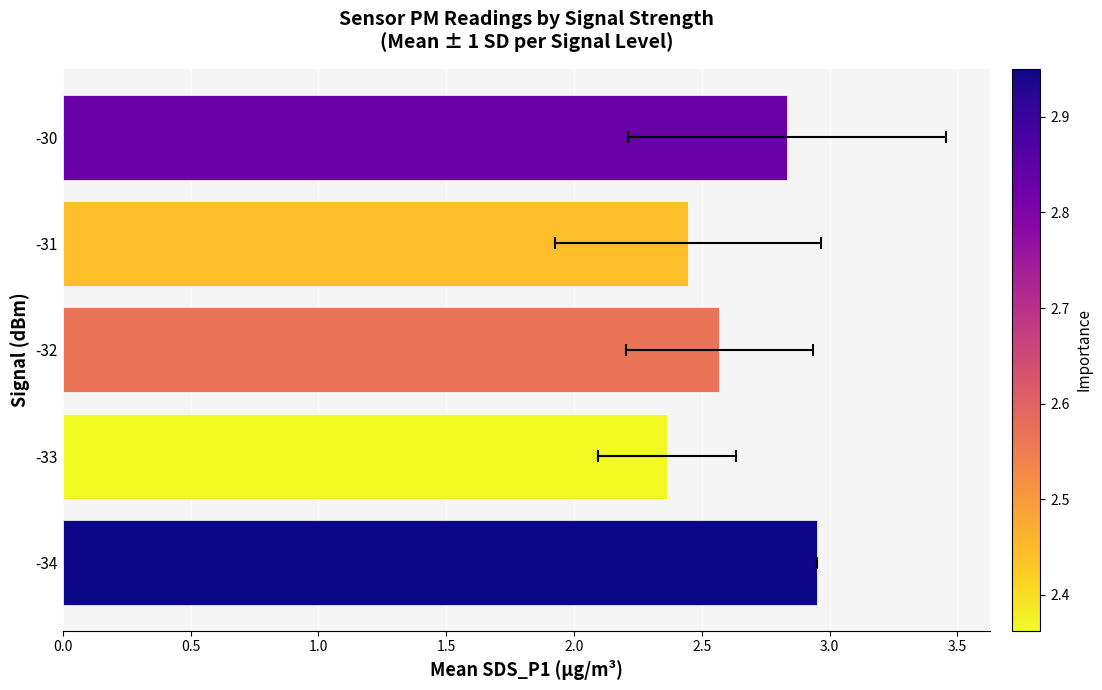

Are the bars horizontal?

Yes